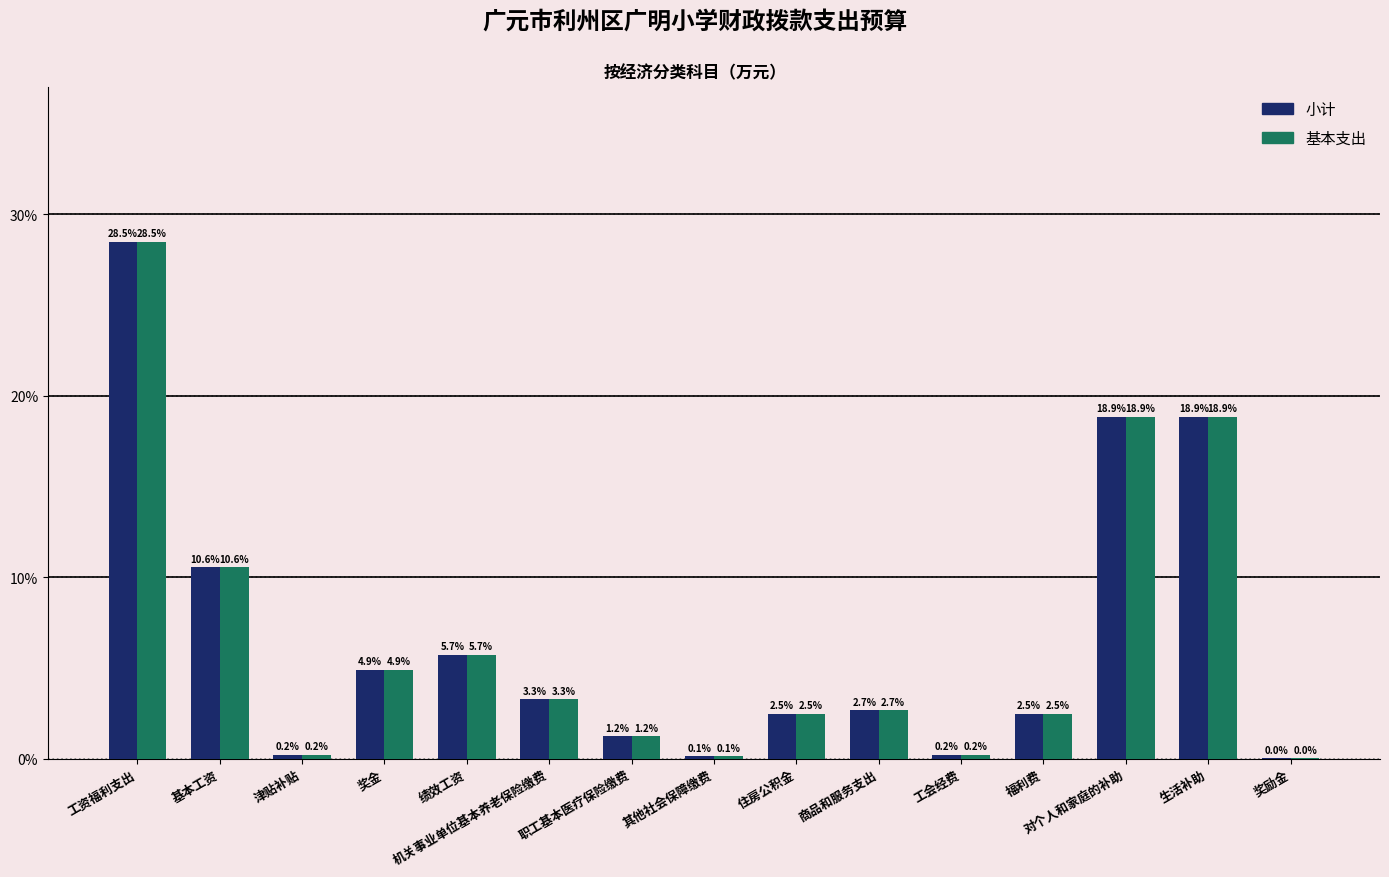

Are the bars grouped side by side (vs. stacked)?

Yes